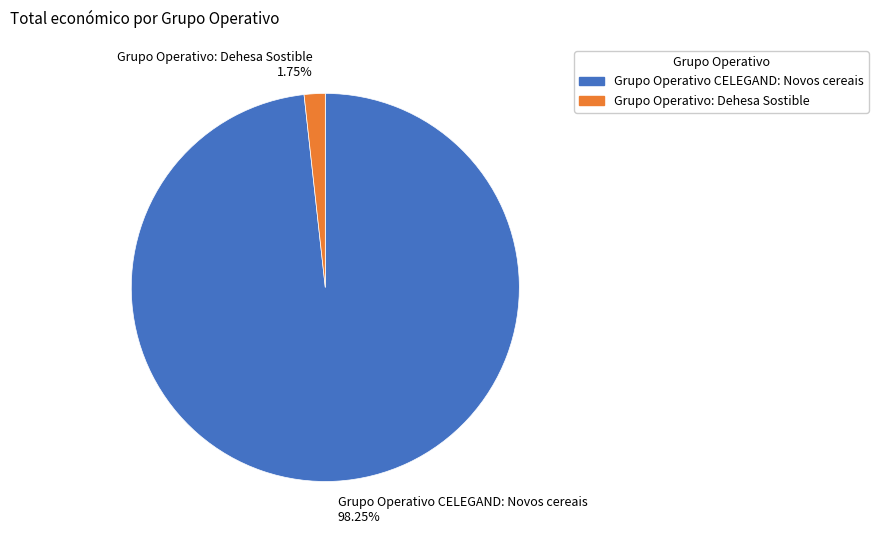

Which slice represents more than half of the pie?

Grupo Operativo CELEGAND: Novos cereais